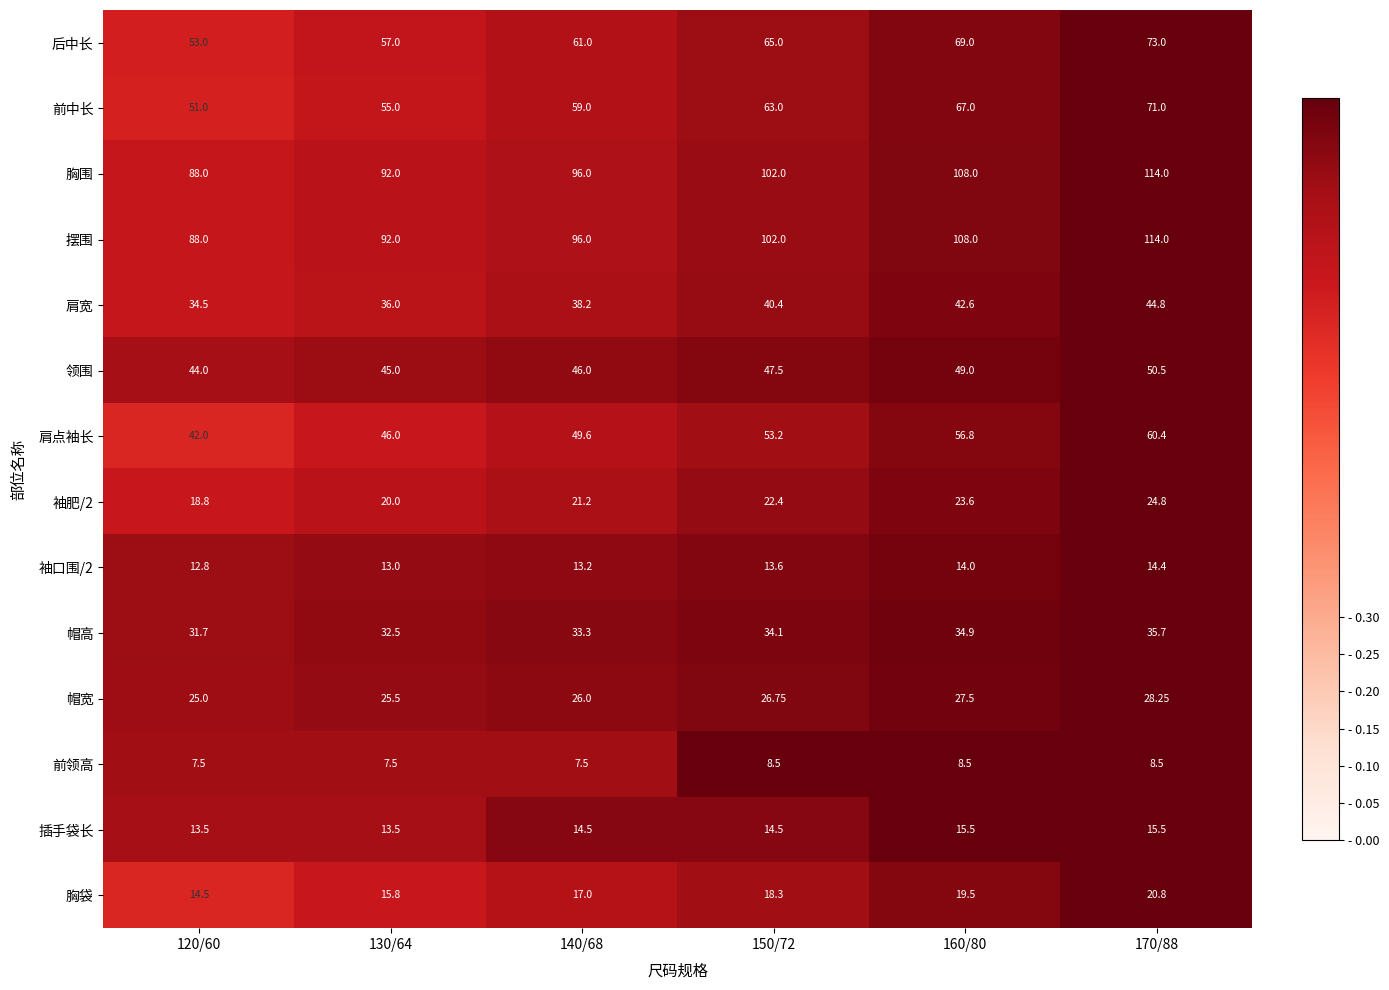

Is the value of 袖口围/2 at 140/68 greater than the value of 胸袋 at 160/80?

No